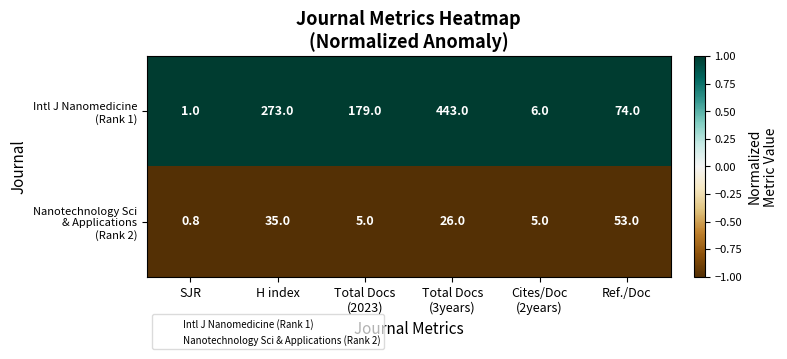

Count the number of data series in this chart.

2